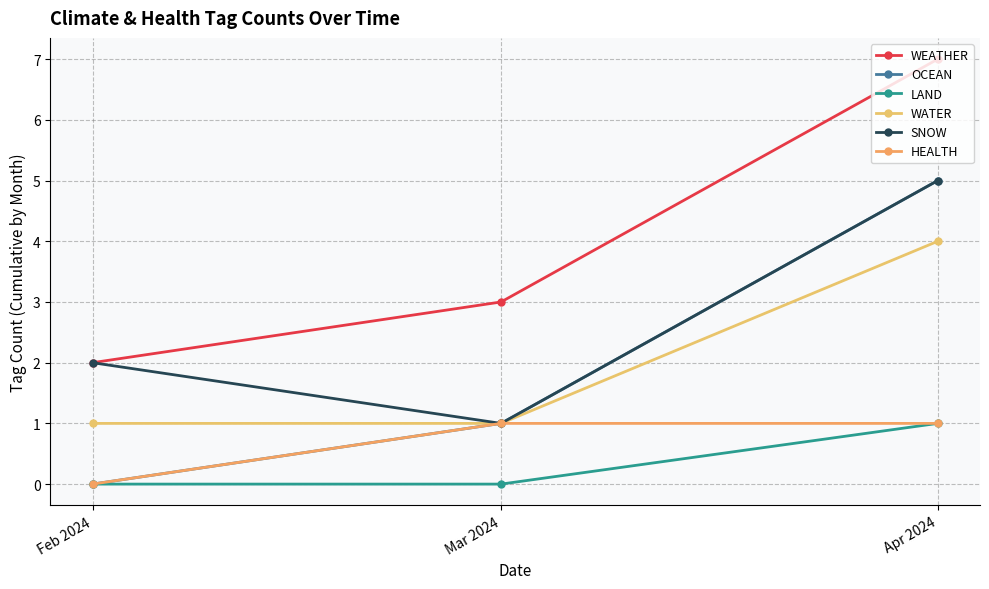

Which series has the largest total across all categories?

WEATHER